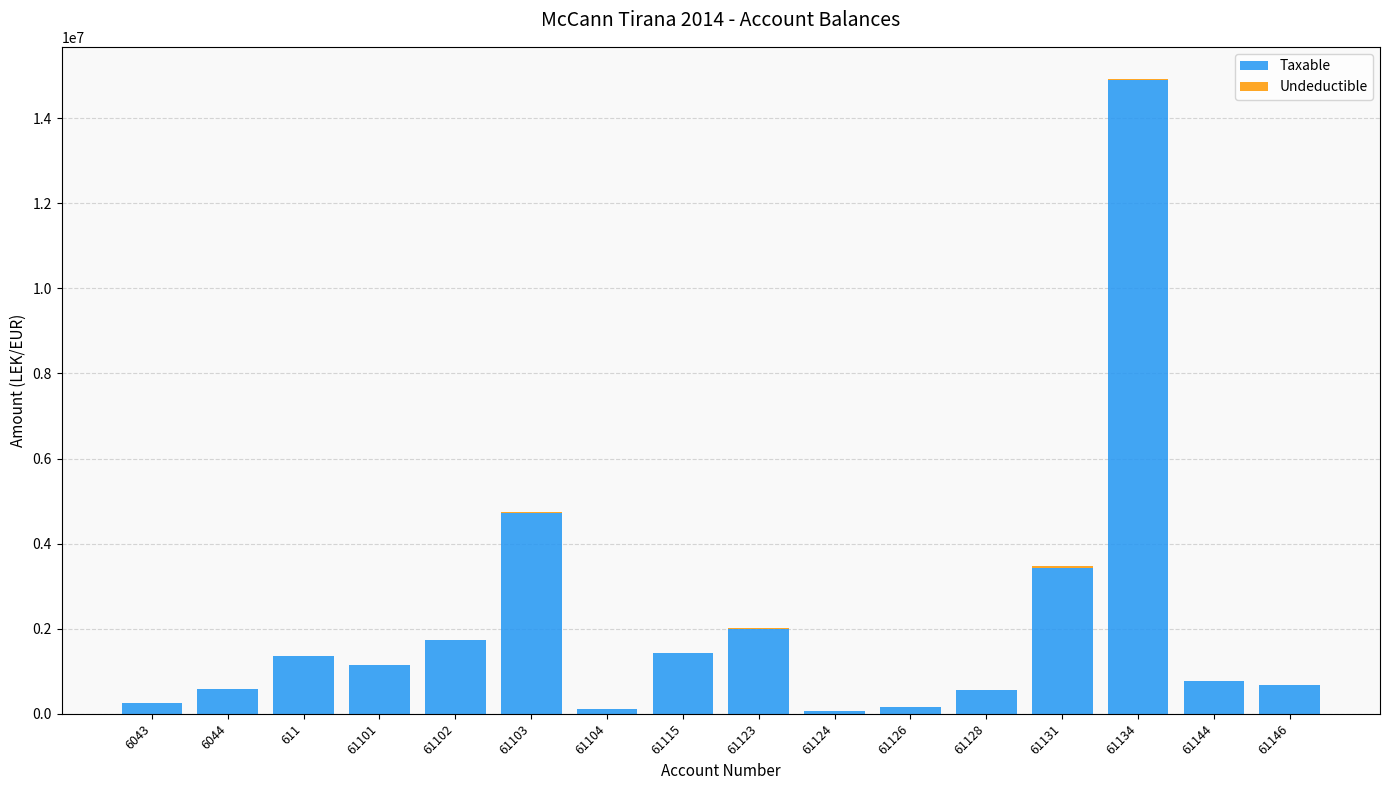

The value of Taxable at 61101 is 2015492.3. True or false?

False